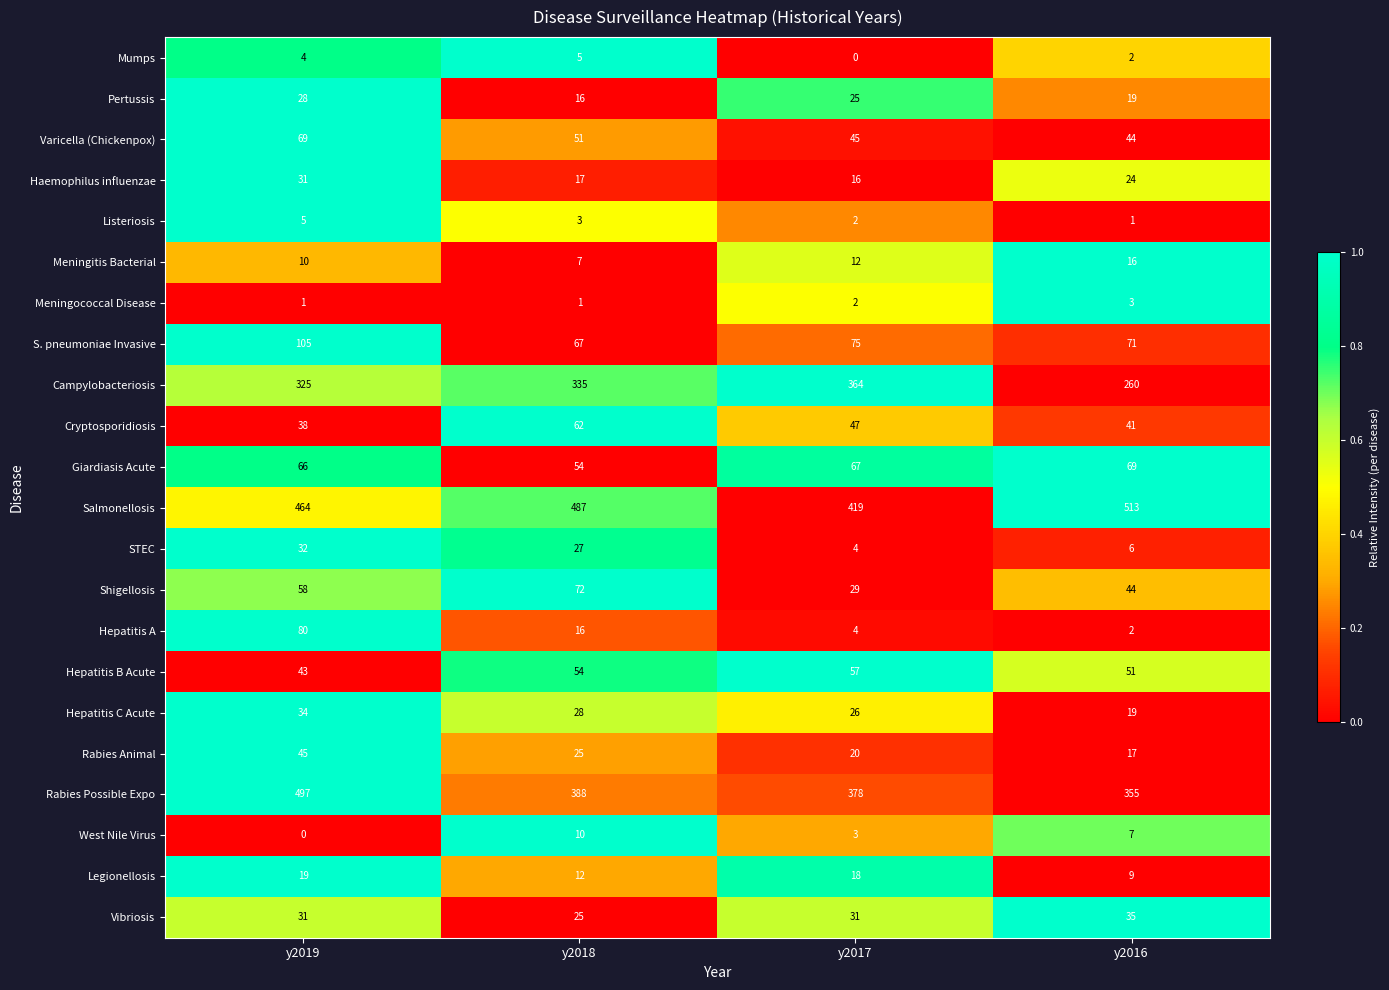

True or false: Mumps has a value of 4 at y2019.

True